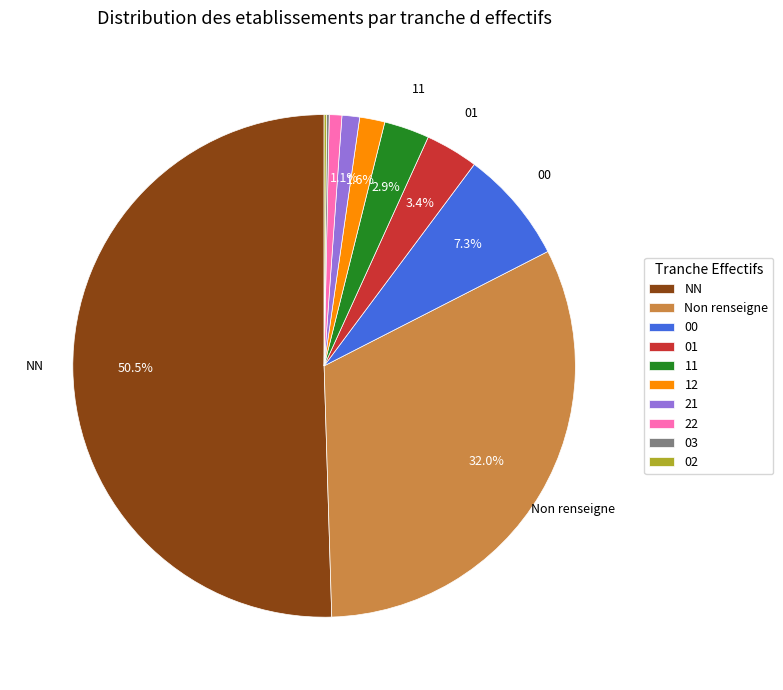

Which slice is the largest?

NN